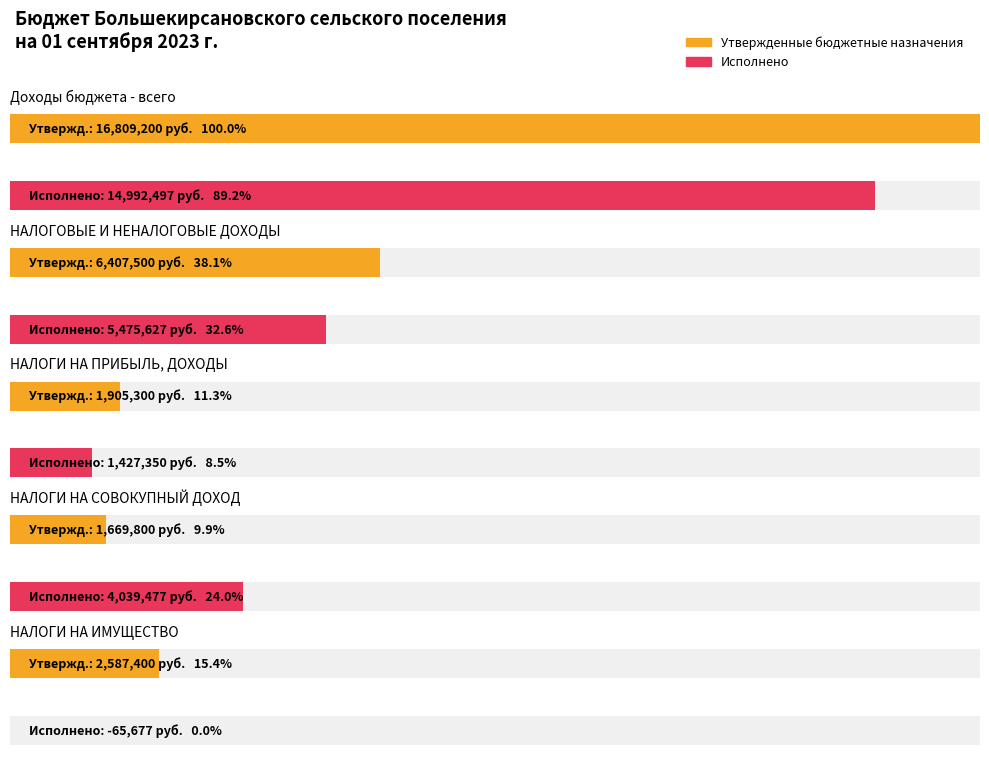

Rank the categories by Исполнено value from highest to lowest.

Доходы бюджета - всего, НАЛОГОВЫЕ И НЕНАЛОГОВЫЕ ДОХОДЫ, НАЛОГИ НА СОВОКУПНЫЙ ДОХОД, НАЛОГИ НА ПРИБЫЛЬ, ДОХОДЫ, НАЛОГИ НА ИМУЩЕСТВО